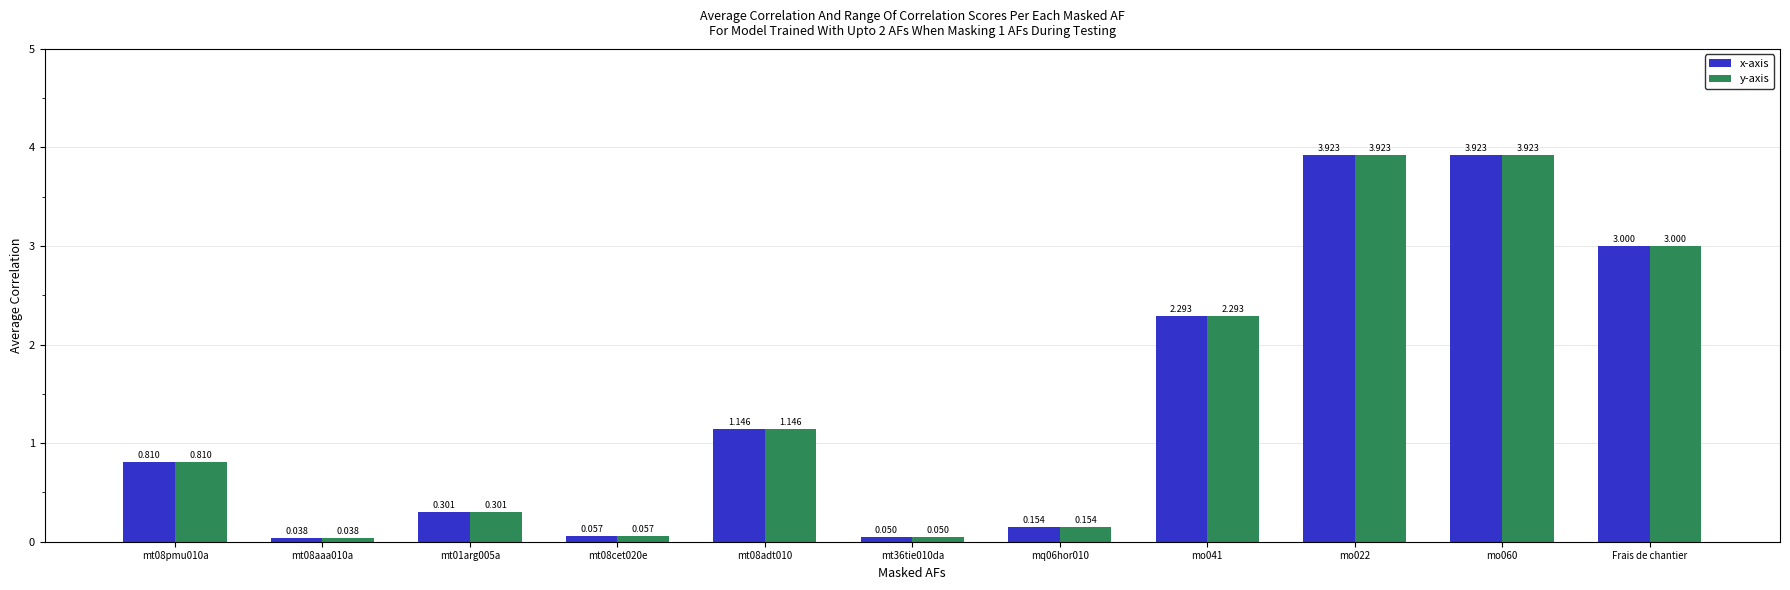

Reading left to right, extract all data points from this chart.

x-axis: 0.8	0.0	0.3	0.1	1.1	0.1	0.2	2.3	3.9	3.9	3.0
y-axis: 0.8	0.0	0.3	0.1	1.1	0.1	0.2	2.3	3.9	3.9	3.0